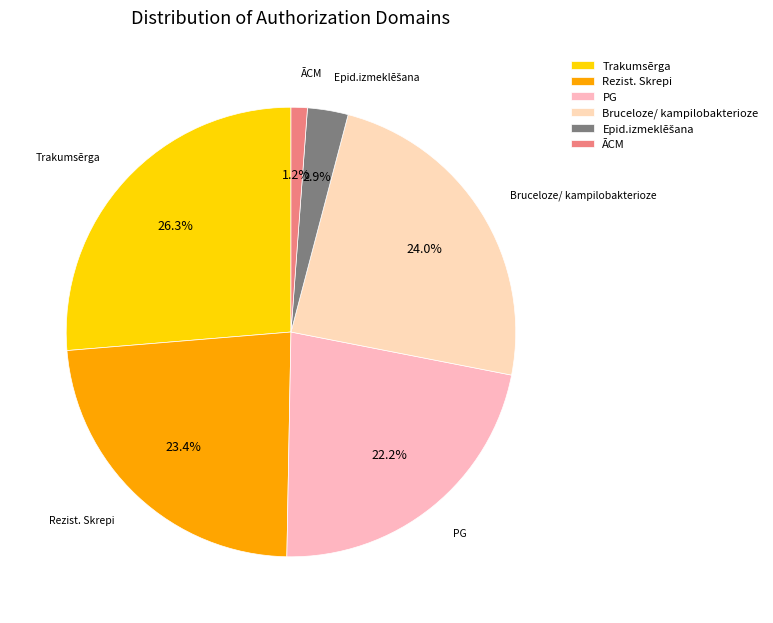

Which has a higher value, ĀCM or PG?

PG